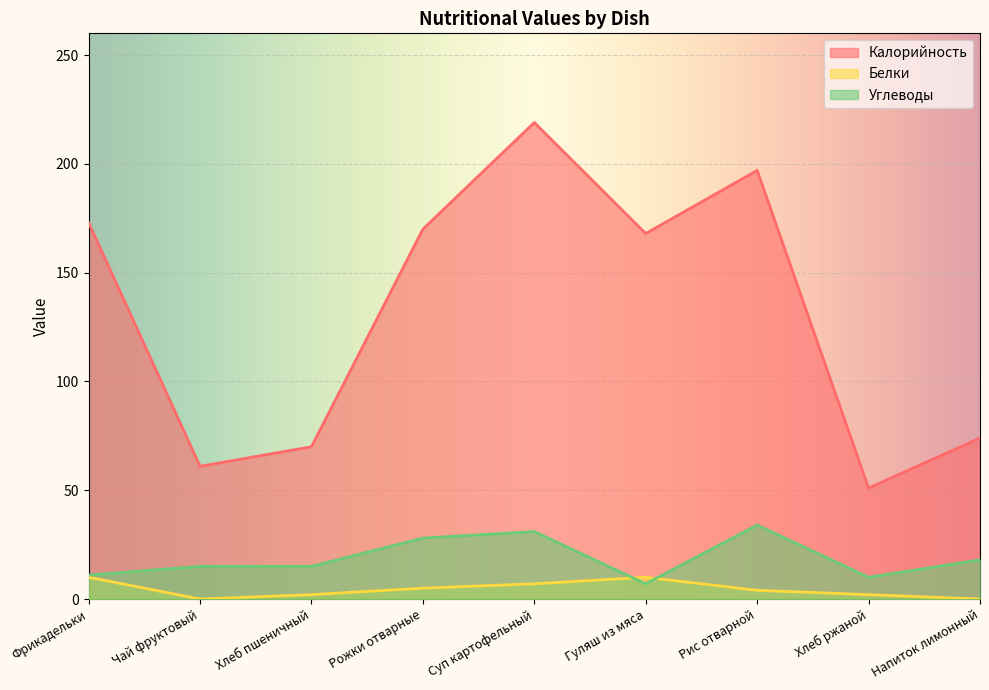

The value of Калорийность at Хлеб ржаной is 13. True or false?

False